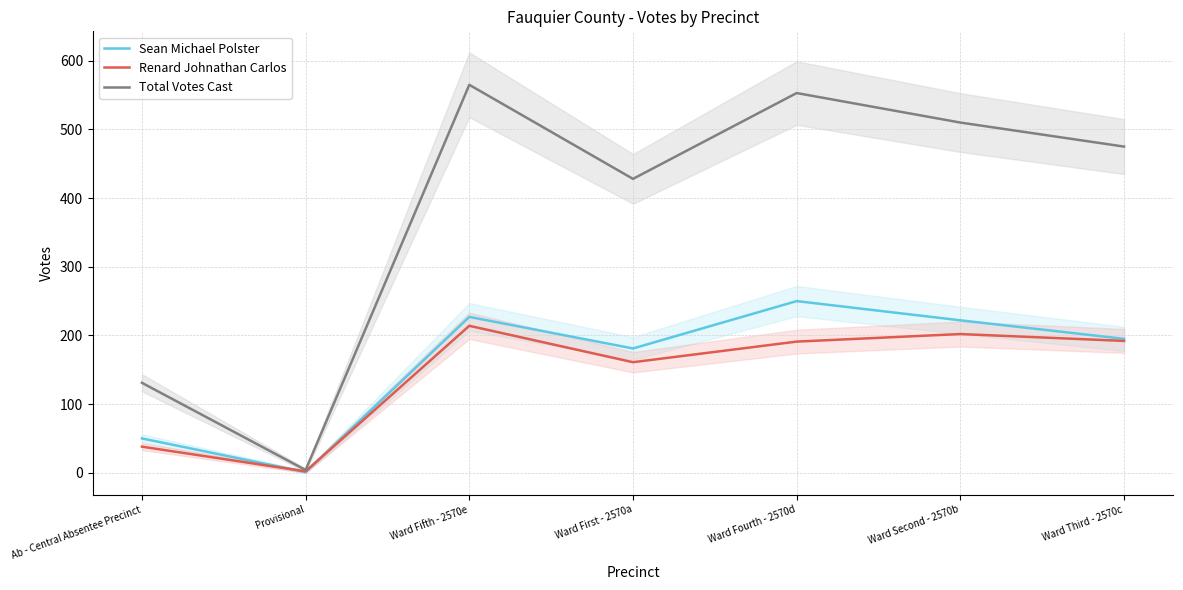

What is the value of the Sean Michael Polster point at the 2nd from the left?

1